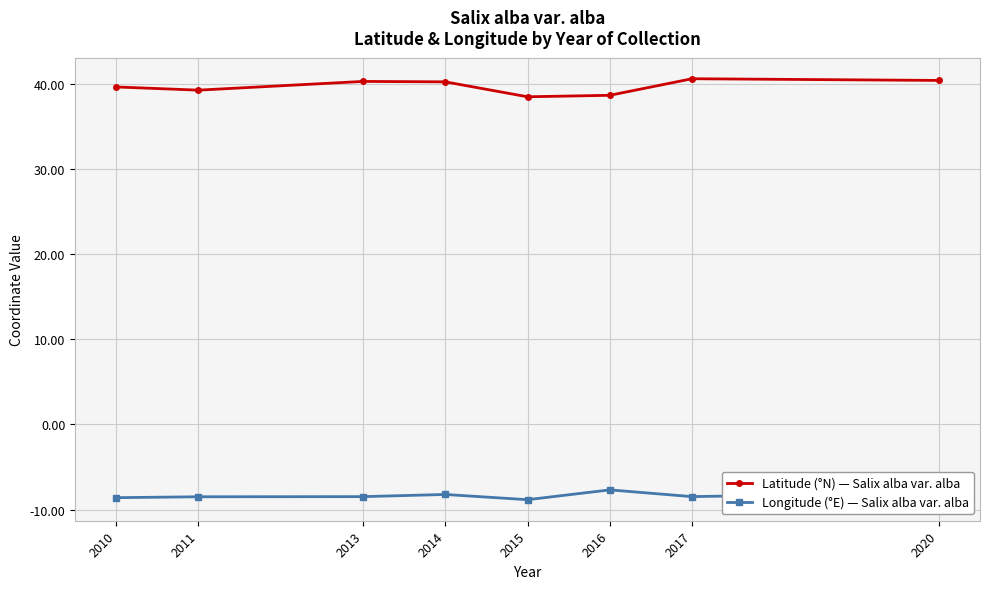

What is the smallest value displayed?

-8.8